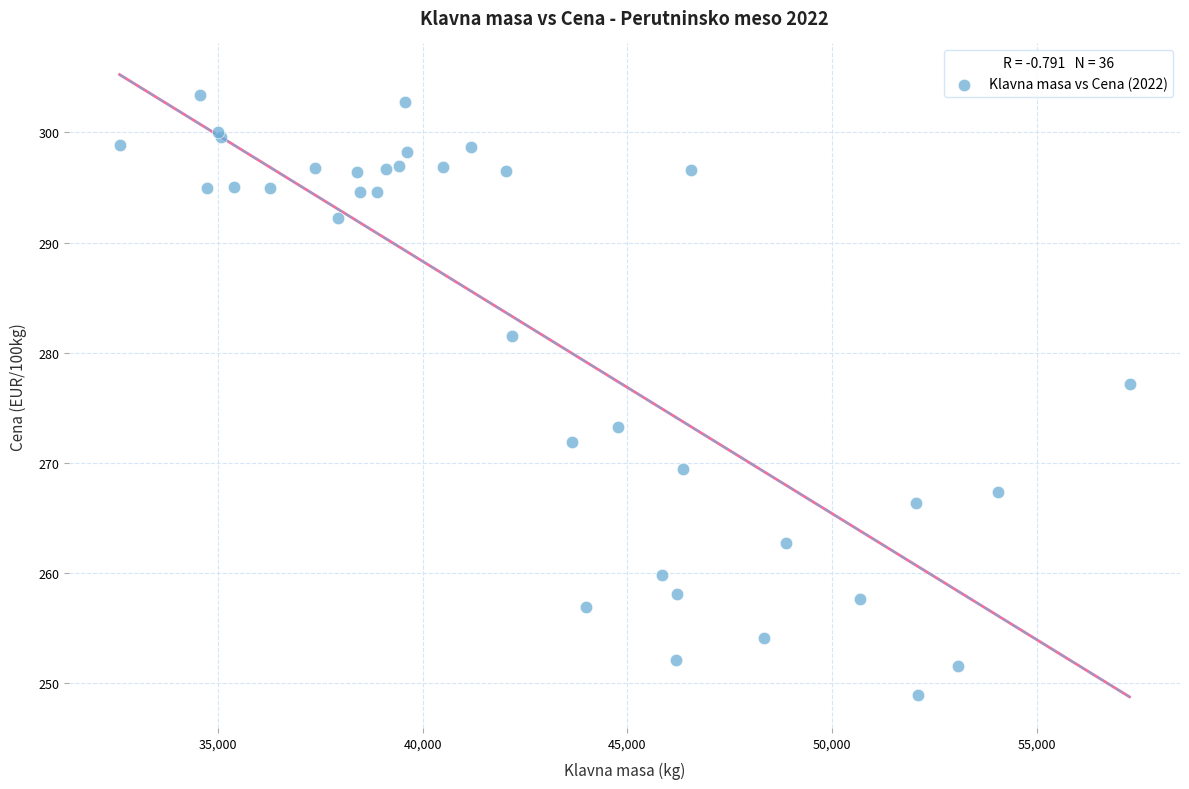

What Y value in the scatter plot is closest to 276?

277.2